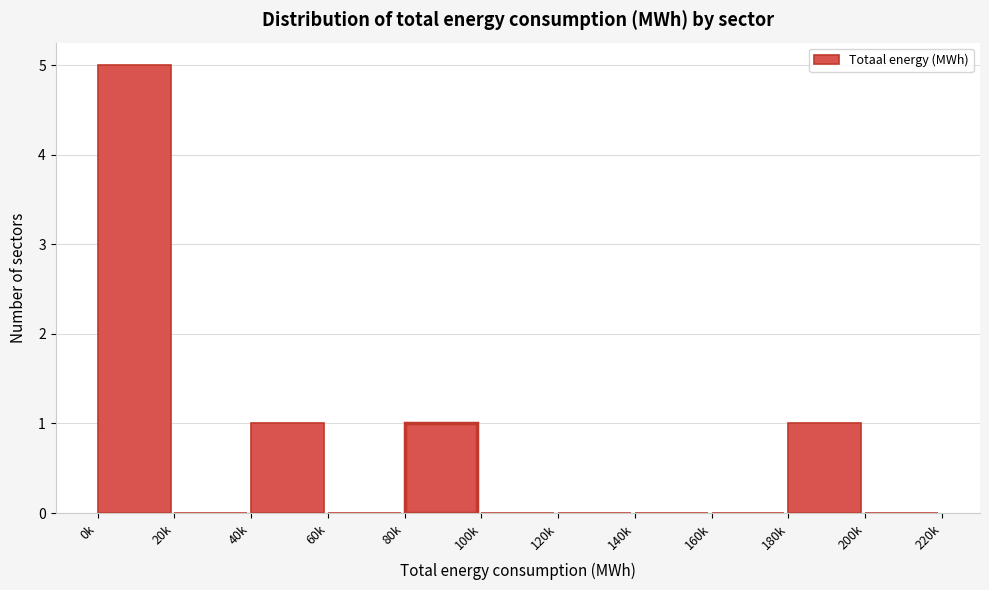

Reading left to right, extract all data points from this chart.

0k=5	20k=0	40k=1	60k=0	80k=1	100k=0	120k=0	140k=0	160k=0	180k=1	200k=0